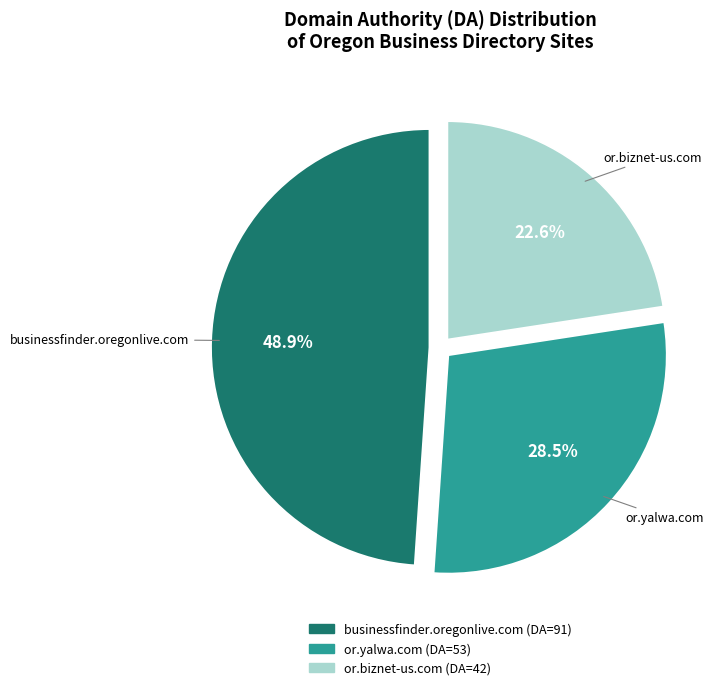

What percentage do businessfinder.oregonlive.com and or.biznet-us.com together represent?

71.5%